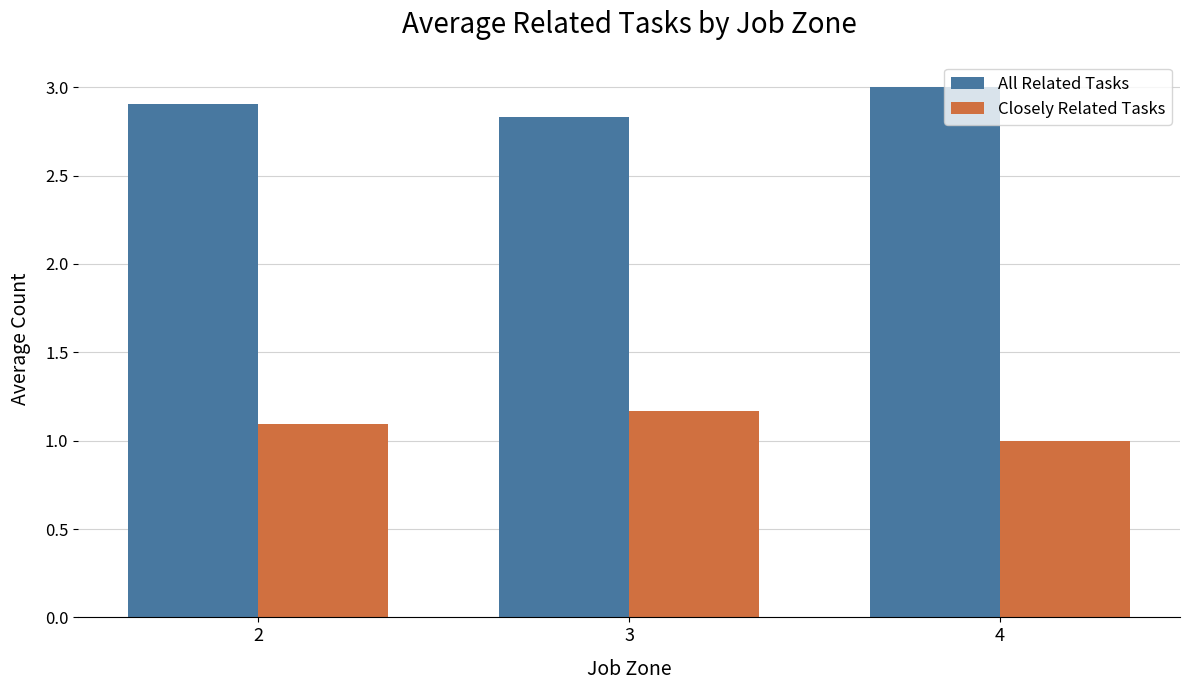

What is the difference between the highest and lowest values at 3?

1.7